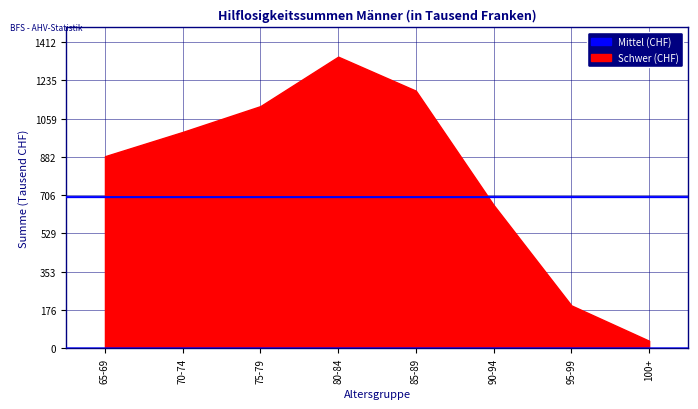

Does the chart display data point markers on the line(s)?

No